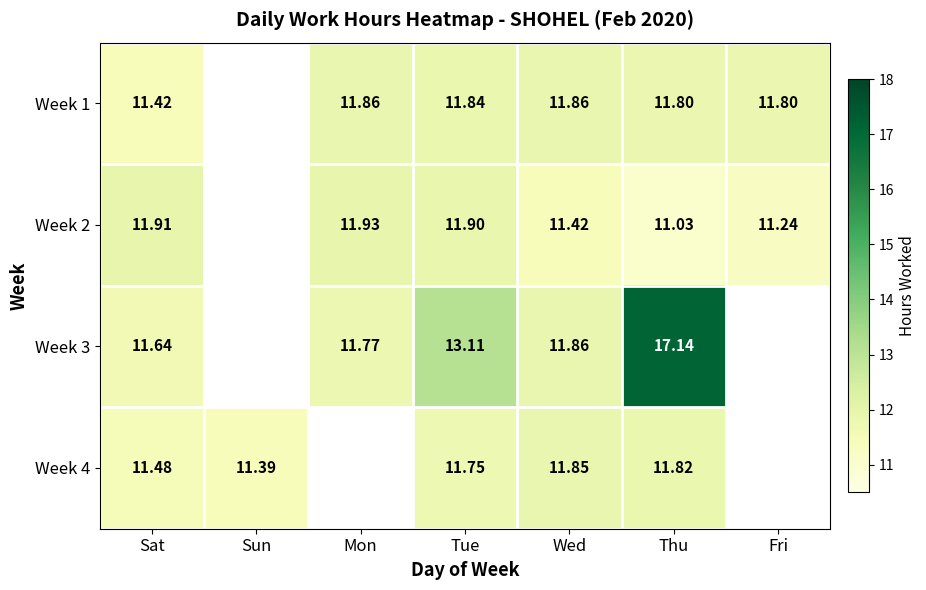

Is the value of Week 4 at Sat greater than the value of Week 3 at Thu?

No